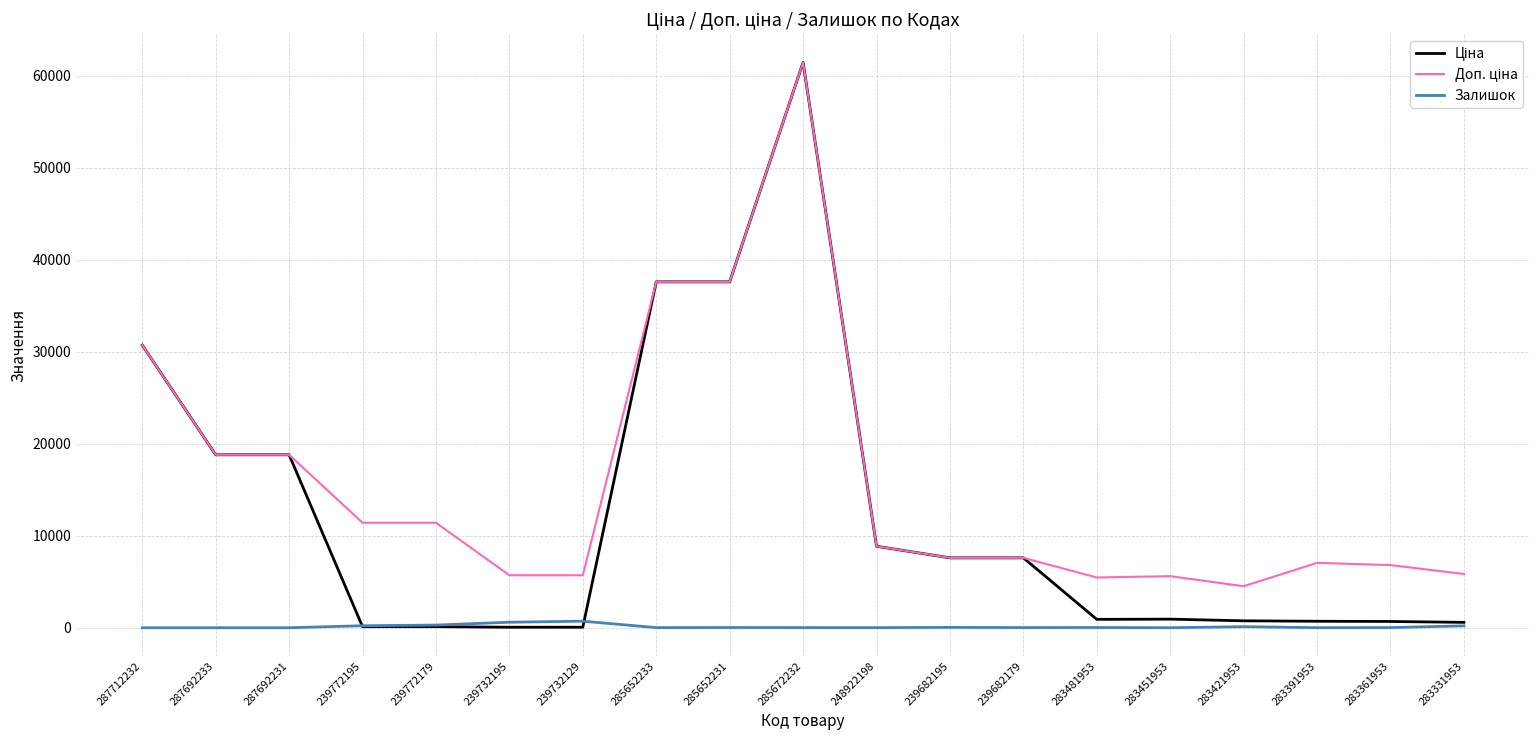

Which label corresponds to the largest value in the chart?

285672232